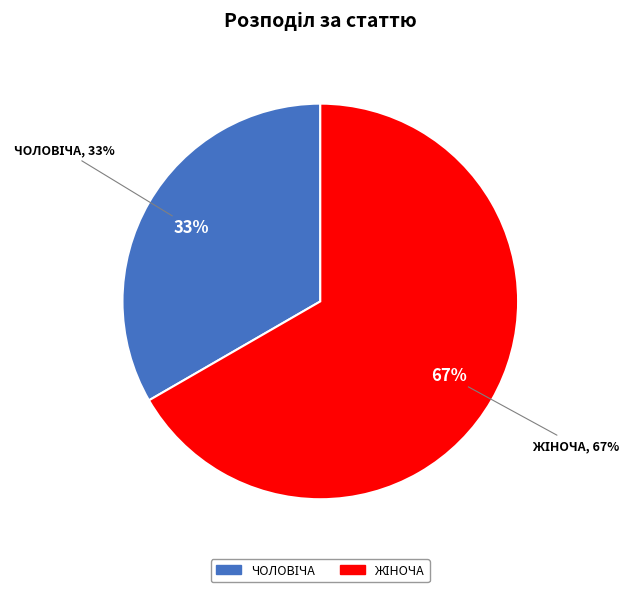

Is Чоловіча the majority of the pie?

No